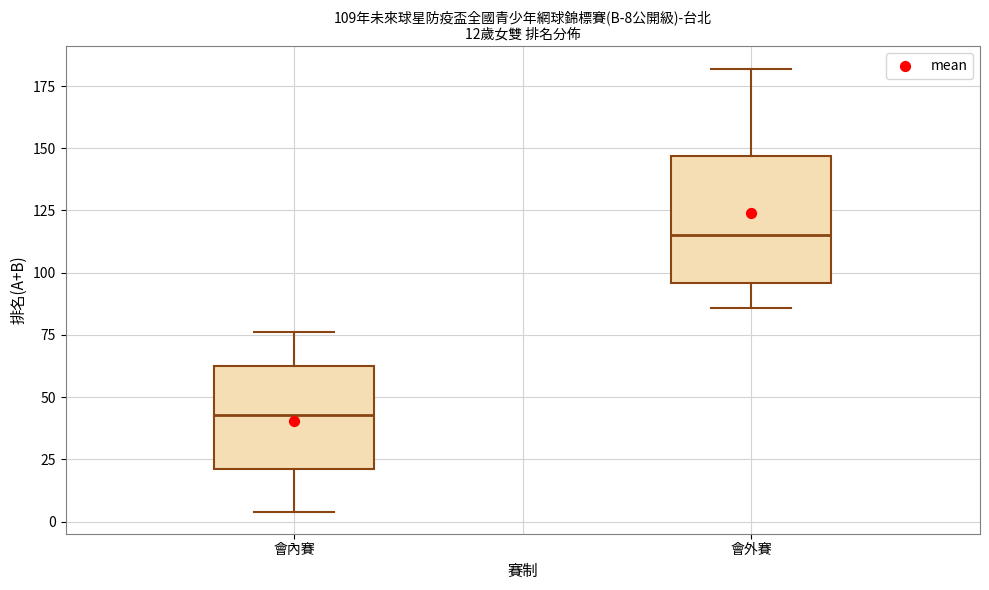

Which box is the tallest, from its lower edge to its upper edge?

會外賽